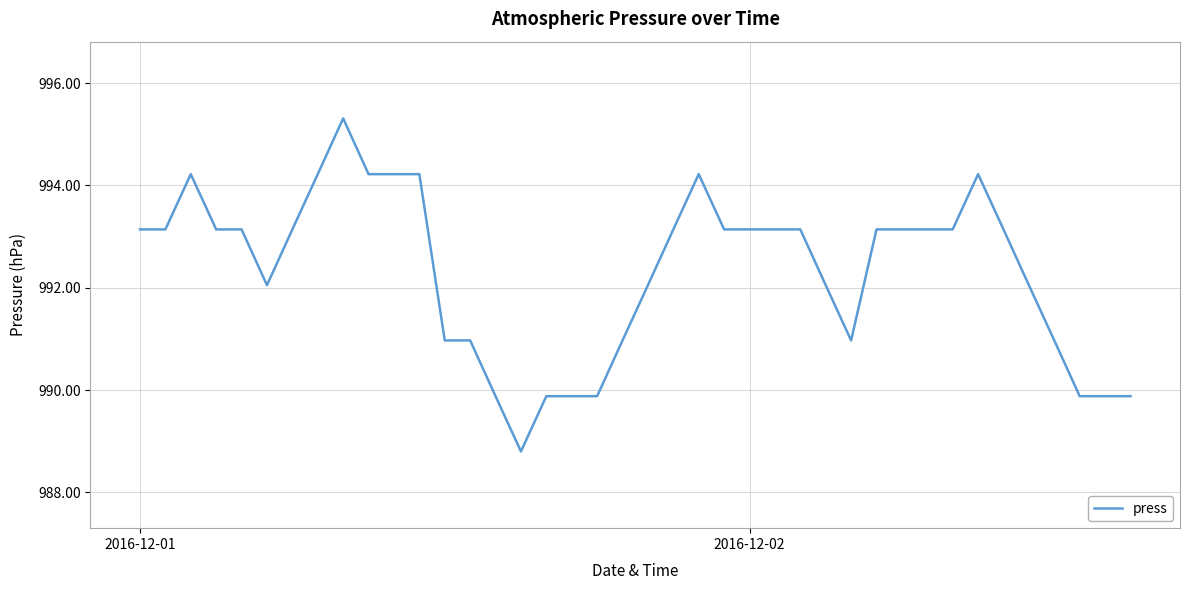

What is the minimum value shown in the chart?

988.8